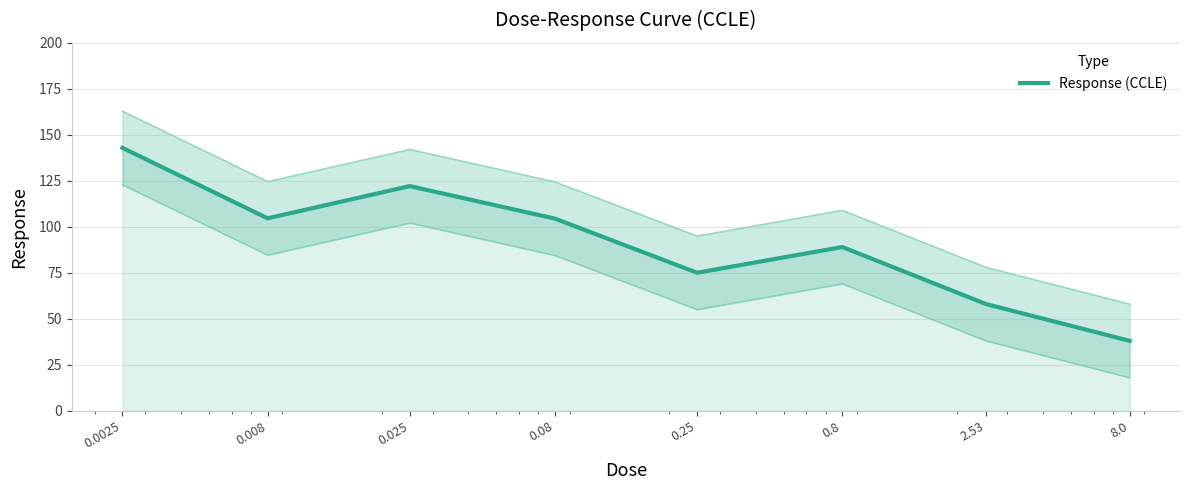

Is it true that the value at 0.0025 is 256.8?

False